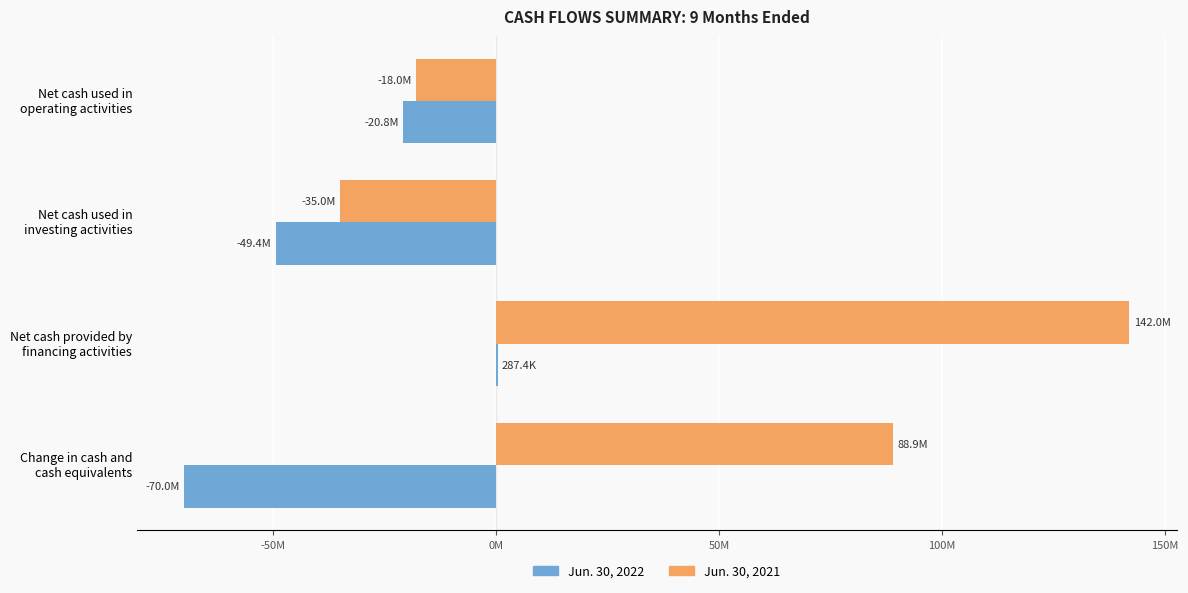

What are all the series names shown in the legend?

Jun. 30, 2022, Jun. 30, 2021